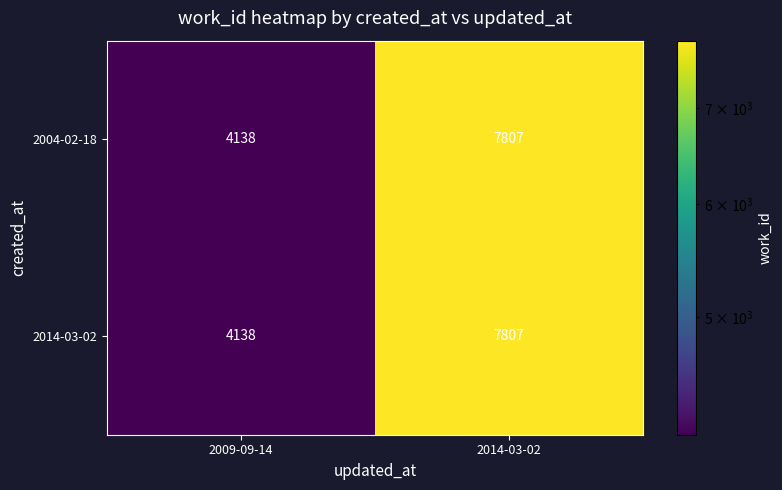

What is the difference between the 2004-02-18 values at 2014-03-02 and 2009-09-14?

3669